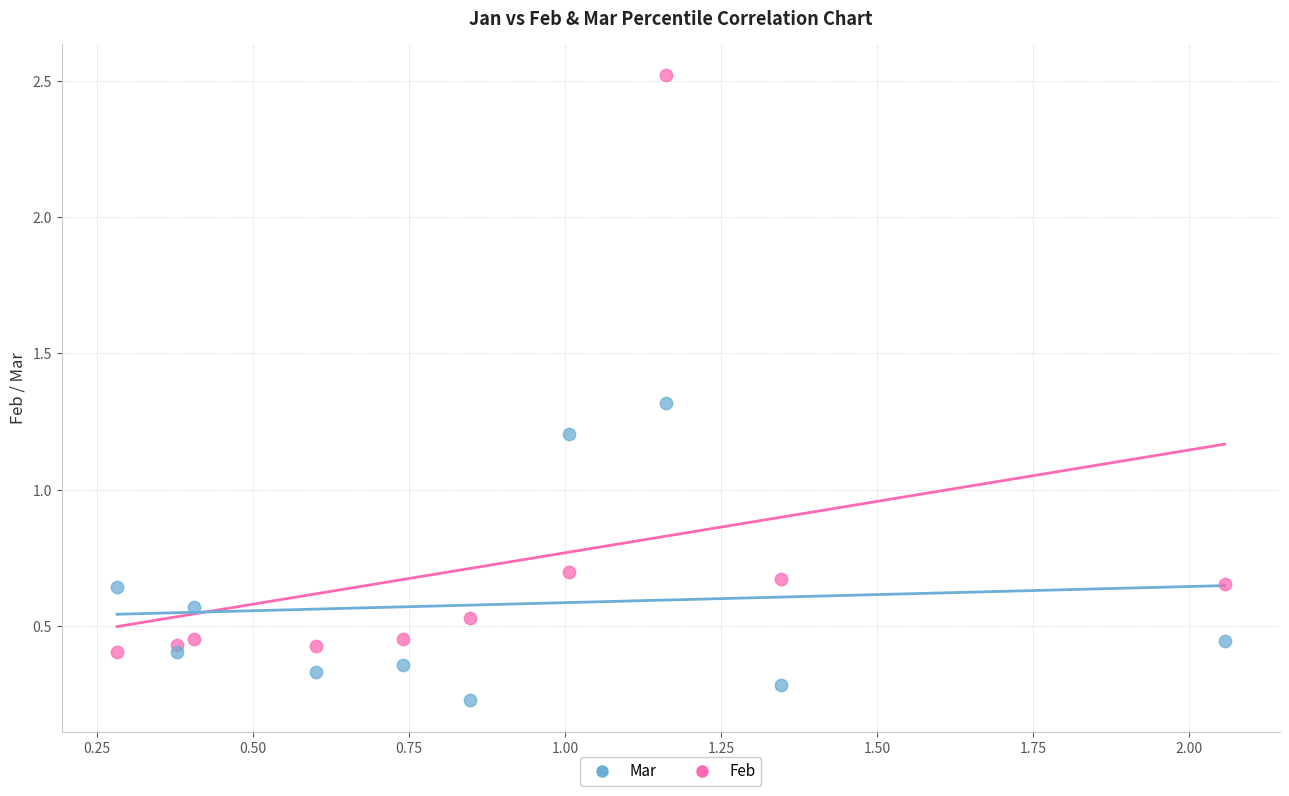

Which series has the widest spread of Y values?

Feb